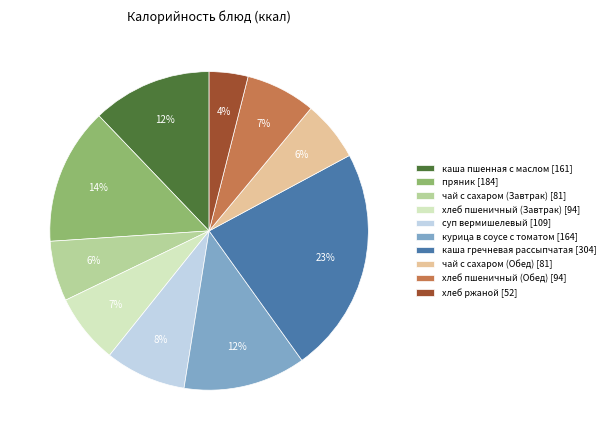

To the nearest percent, what is the combined percentage of пряник and хлеб пшеничный (Обед)?

21%